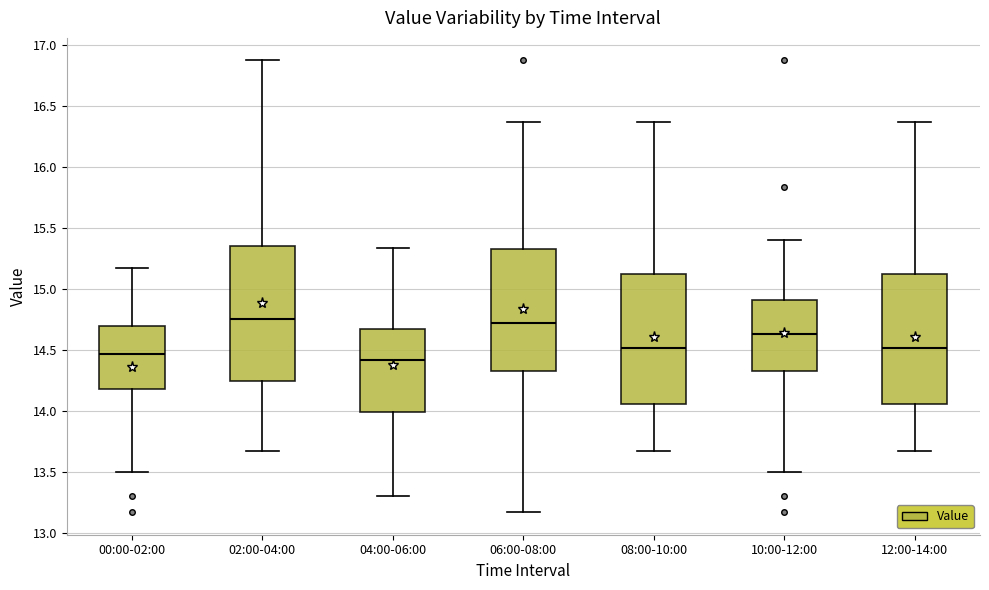

Where is the lower edge of the box for 00:00-02:00 on the y-axis? The values are not printed on the chart, so give them approximately, as read against the axis.

14.20